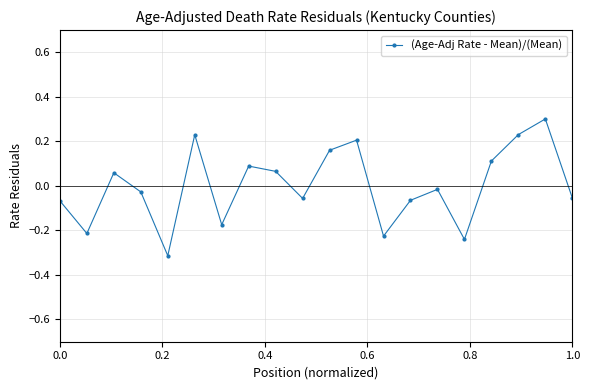

How many lines are shown in the chart?

1